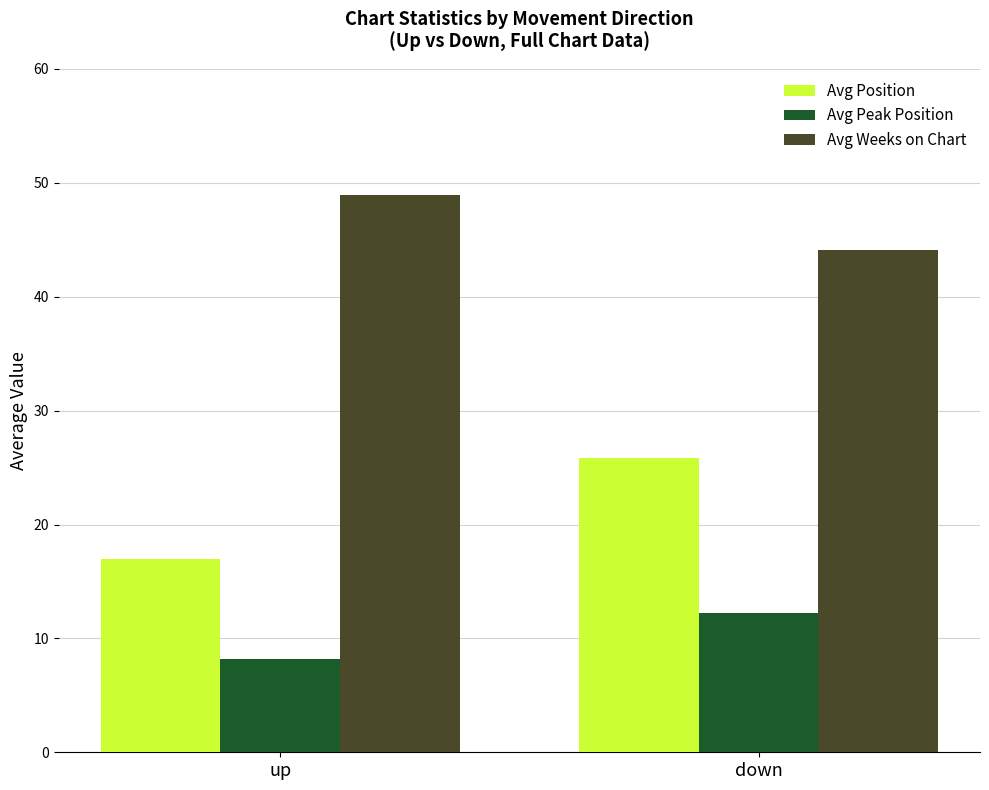

What is the difference between the highest and lowest values at up?

40.7